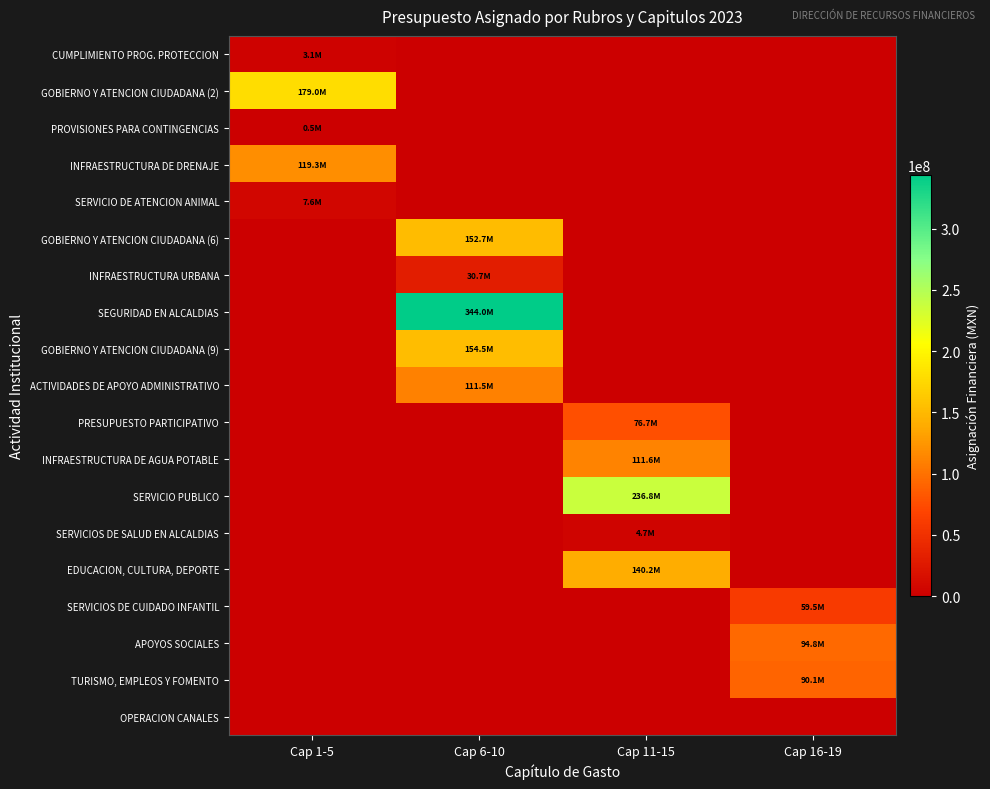

What is the spread (max minus min) of values at Cap 6-10?

343955028